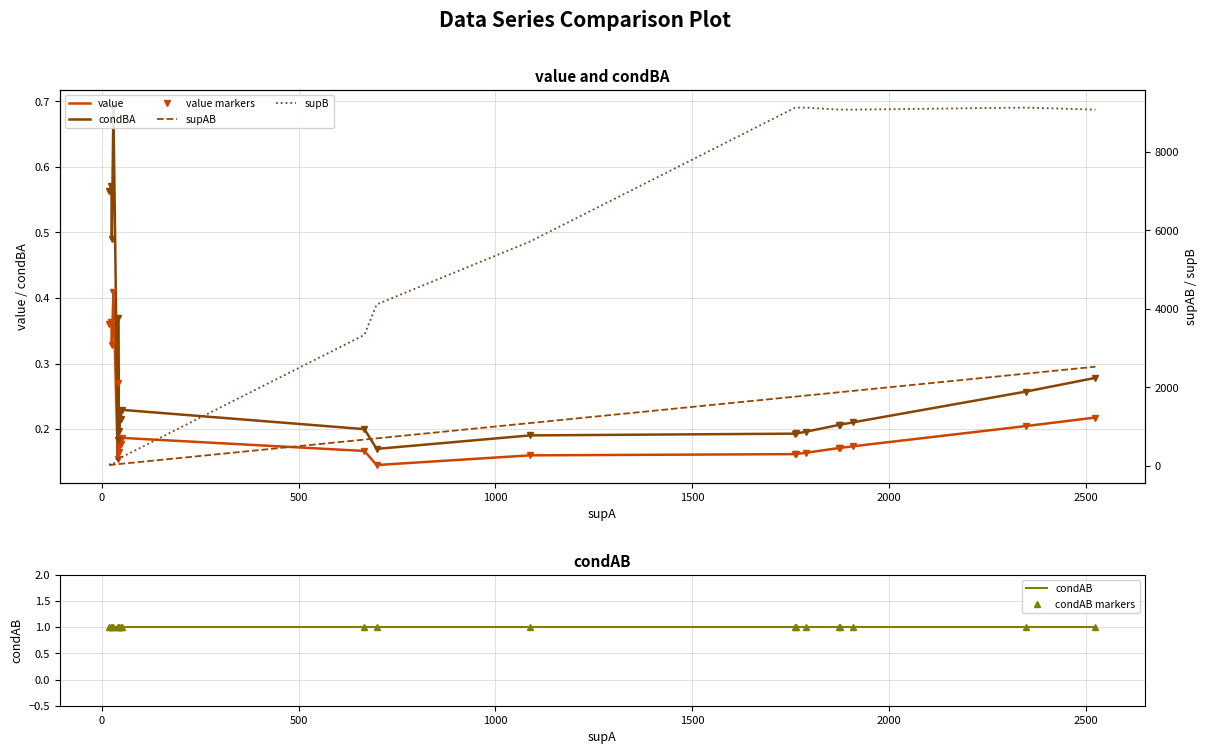

Reading left to right, list all the values displayed in this chart.

value: 0.4	0.4	0.3	0.4	0.2	0.3	0.2	0.2	0.2	0.2	0.1	0.2	0.2	0.2	0.2	0.2	0.2	0.2	0.2	0.2
condBA: 0.6	0.6	0.5	0.7	0.2	0.4	0.2	0.2	0.2	0.2	0.2	0.2	0.2	0.2	0.2	0.2	0.2	0.2	0.3	0.3